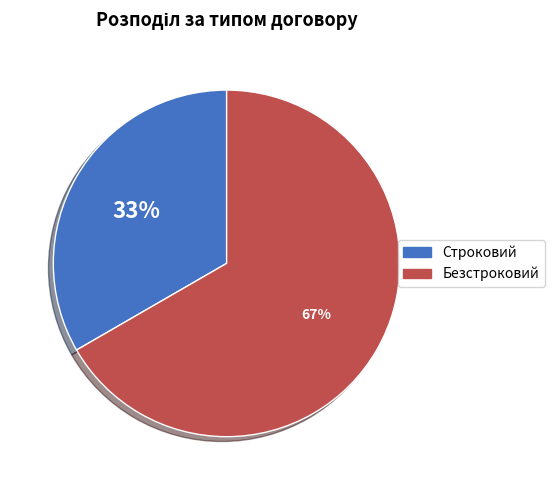

What percentage is the Строковий slice, to the nearest percent?

33%